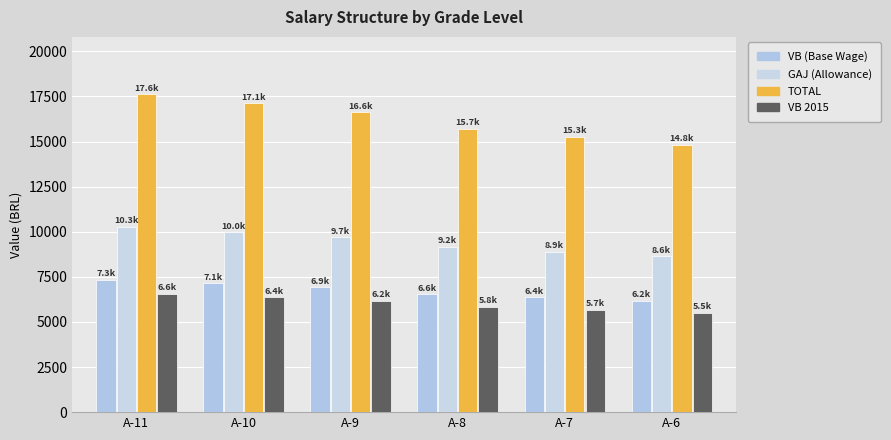

Does the chart contain stacked bars?

No